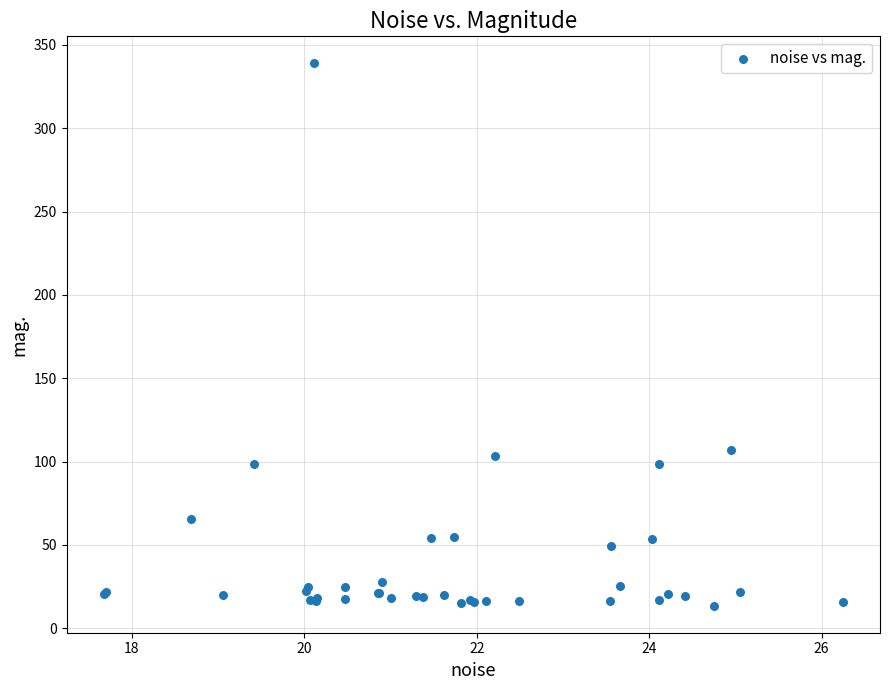

What Y value in the scatter plot is closest to 176?

106.8